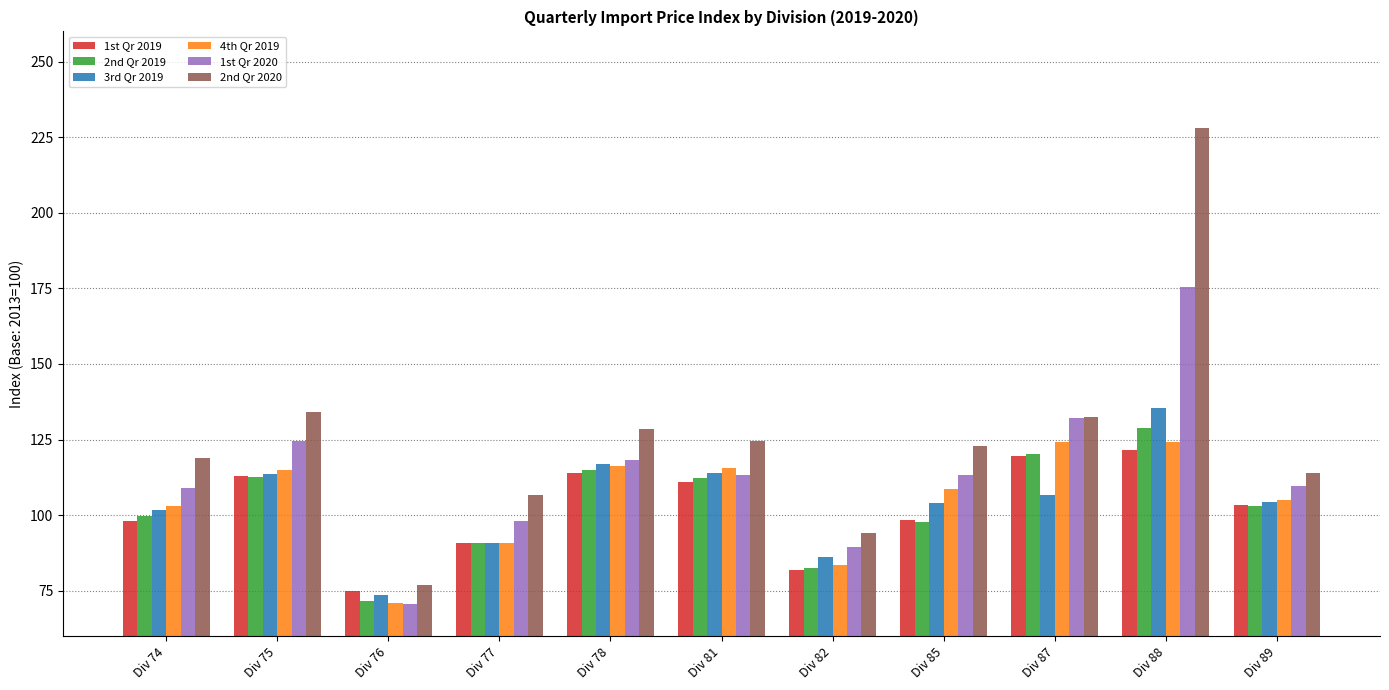

How many categories are shown in the chart?

11